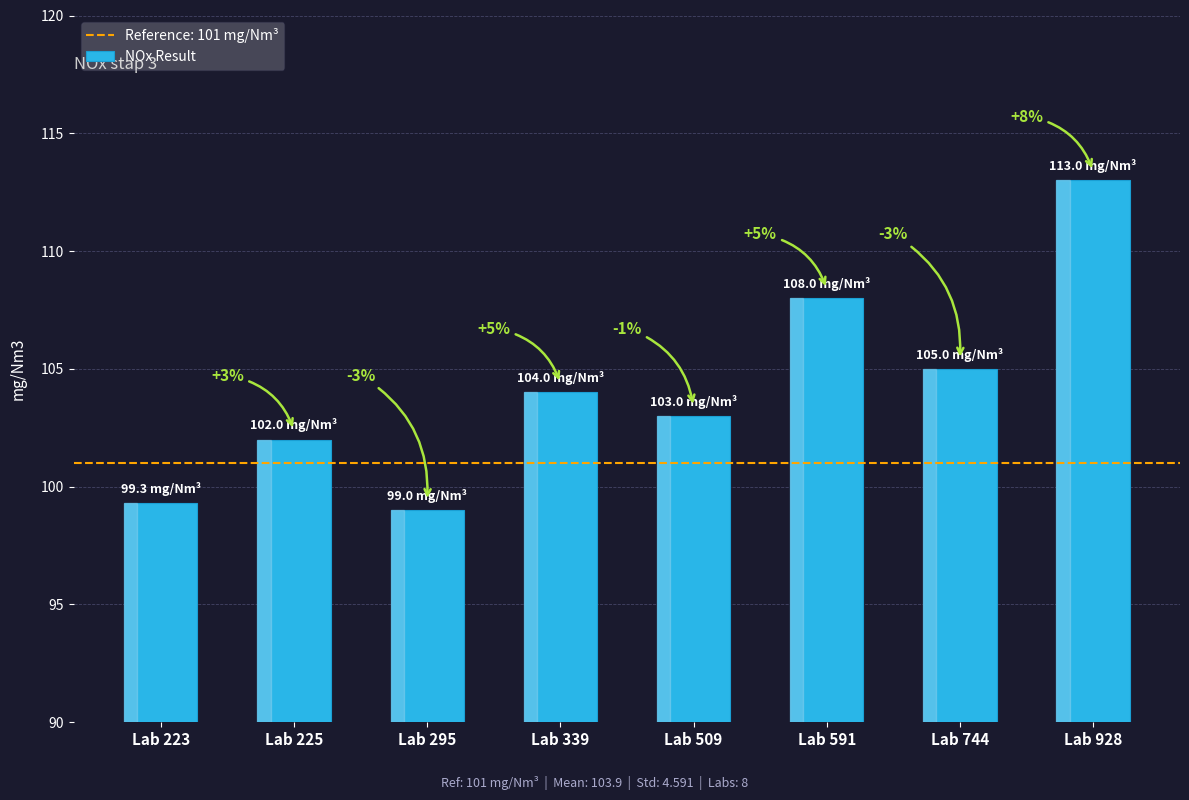

Which category has the highest value across all series?

Lab 928